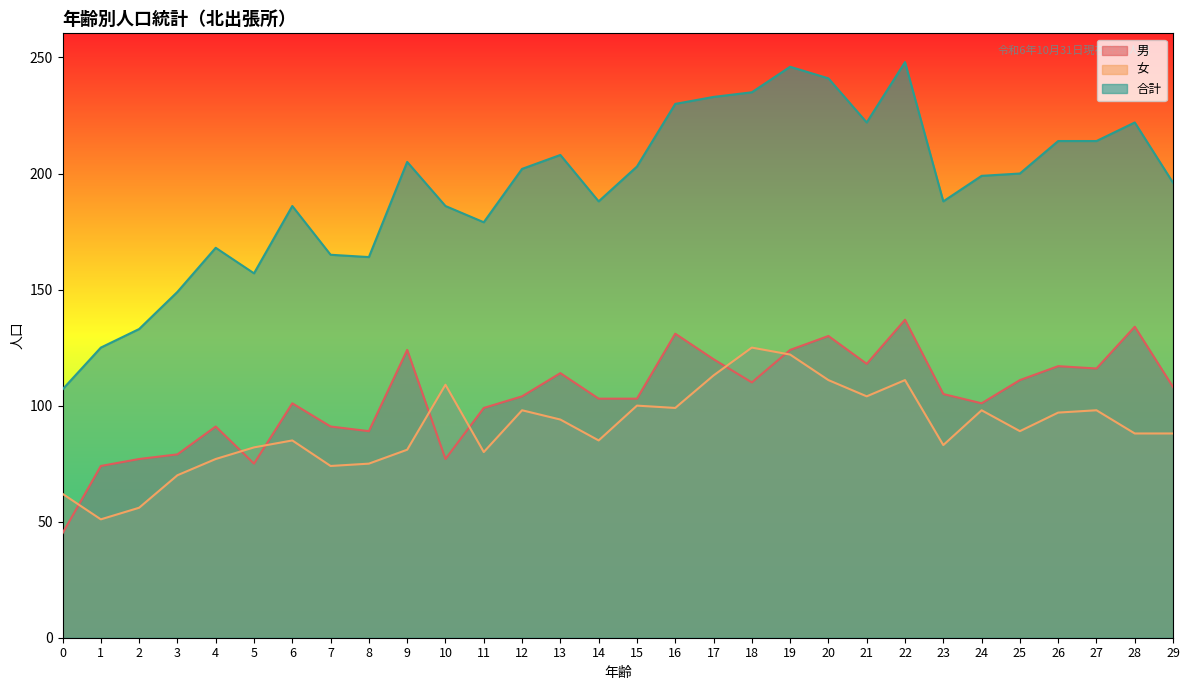

At which category is the sum across all series the highest?

22